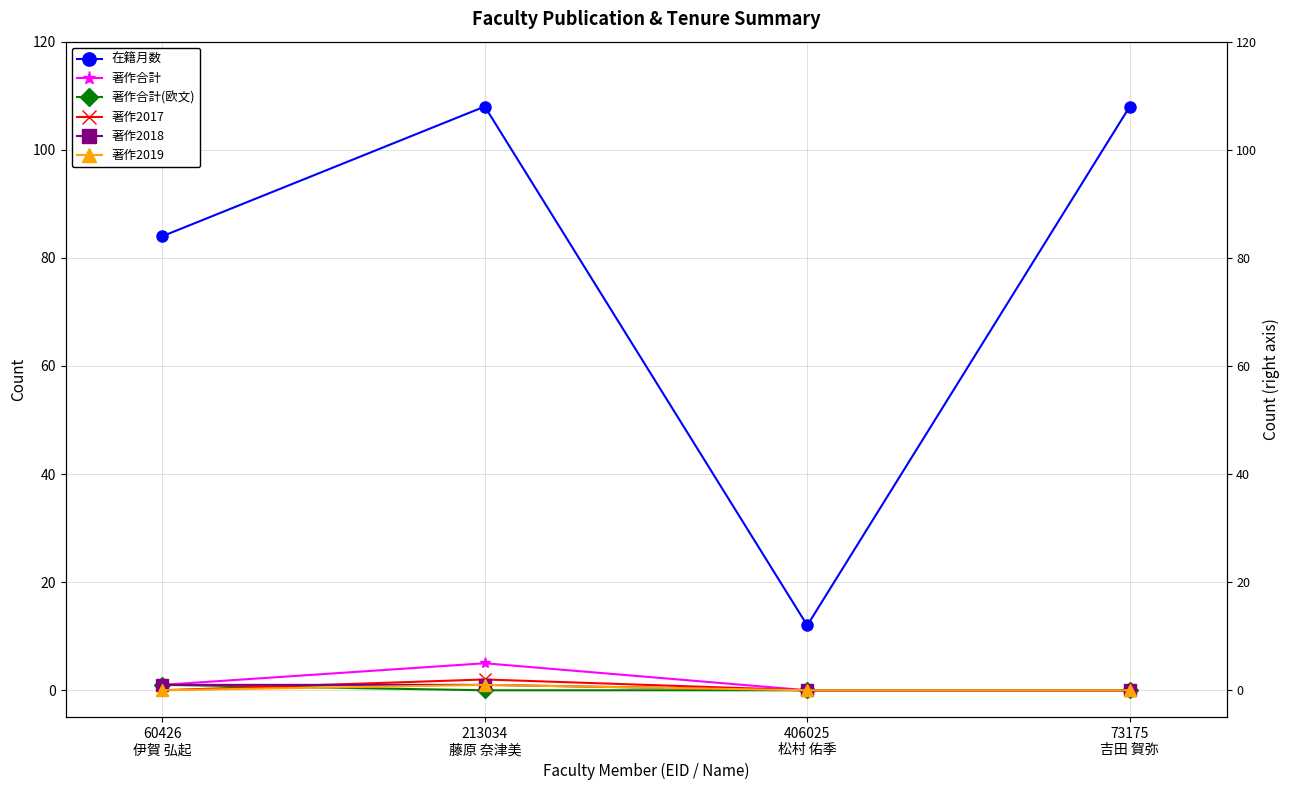

At which category does the chart reach its minimum across all series?

406025
松村 佑季